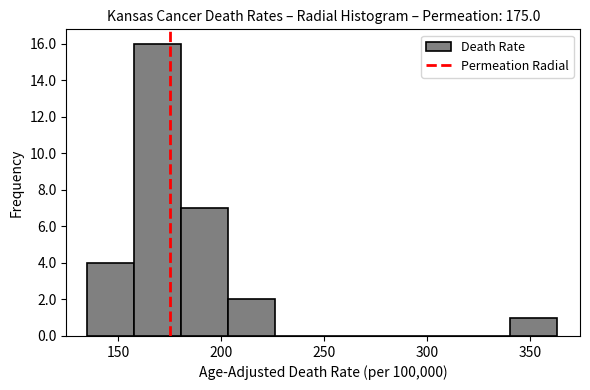

Reading left to right, list every bar in this chart as the range it spans on the x-axis followed by its height. Neither the bar edges nor the heights are printed on the chart, so give them approximately, as read against the axes.

135 to 160: 4
160 to 180: 16
180 to 205: 7
205 to 225: 2
225 to 250: 0
250 to 270: 0
270 to 295: 0
295 to 315: 0
315 to 340: 0
340 to 365: 1